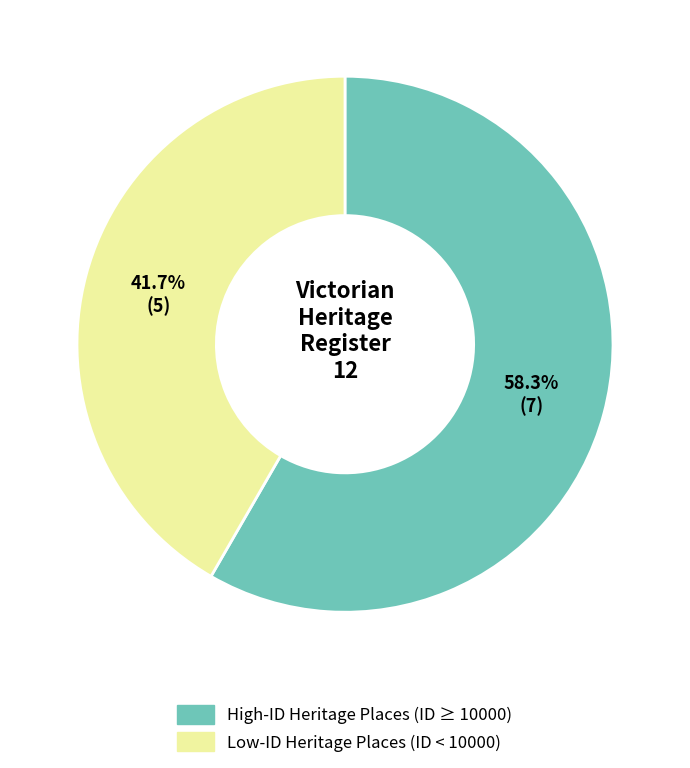

What percentage do Low-ID Heritage Places (ID < 10000) and High-ID Heritage Places (ID ≥ 10000) together represent?

100.0%